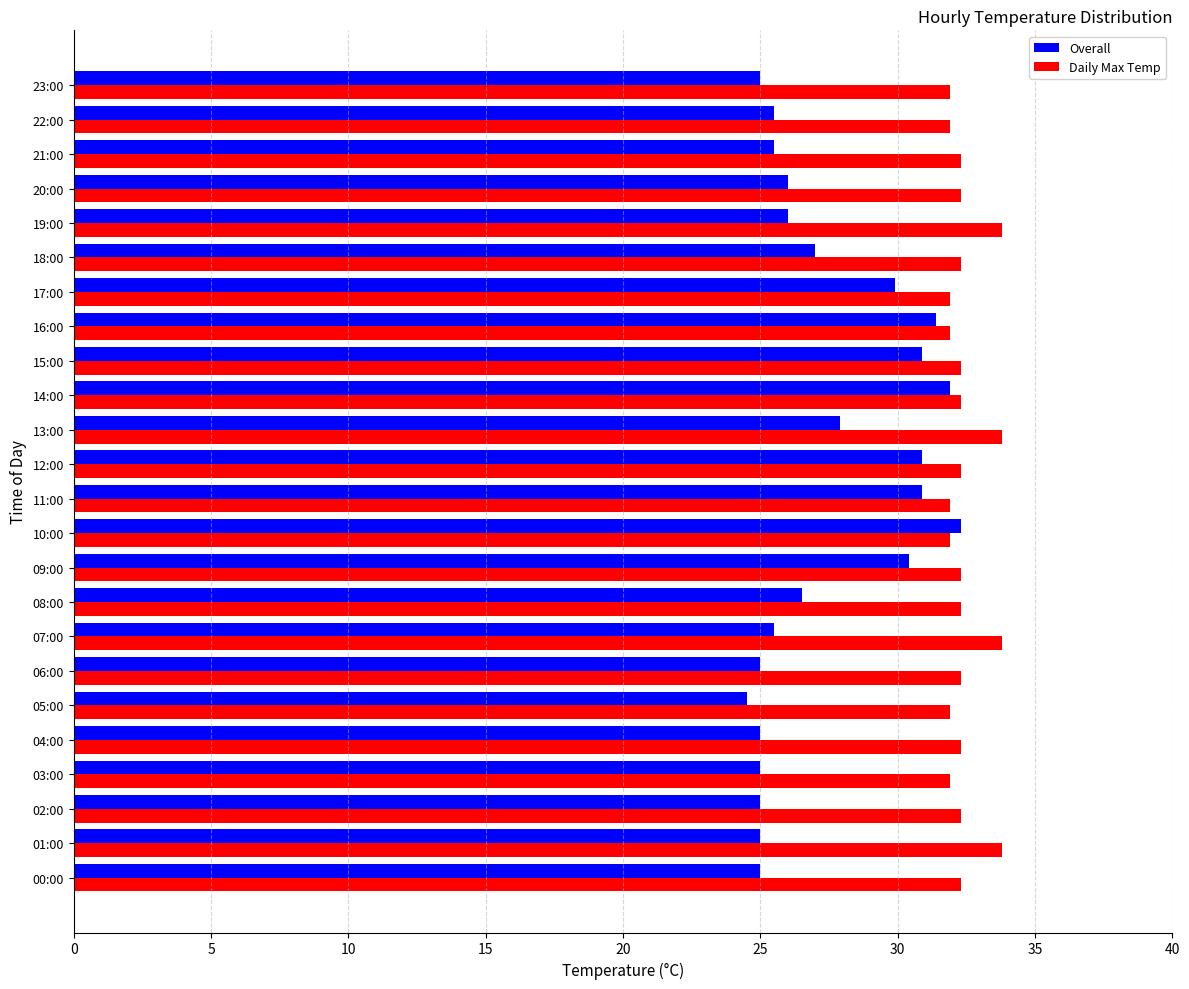

Which series has the largest total across all categories?

Daily Max Temp